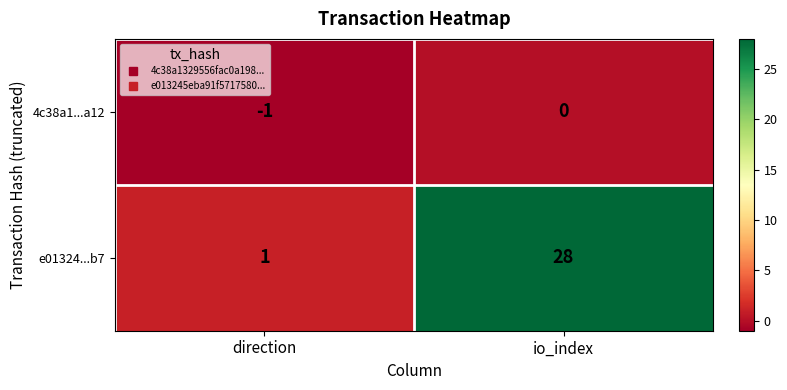

Reading left to right, what are all the values shown in this chart?

4c38a1...a12: -1	0
e01324...b7: 1	28